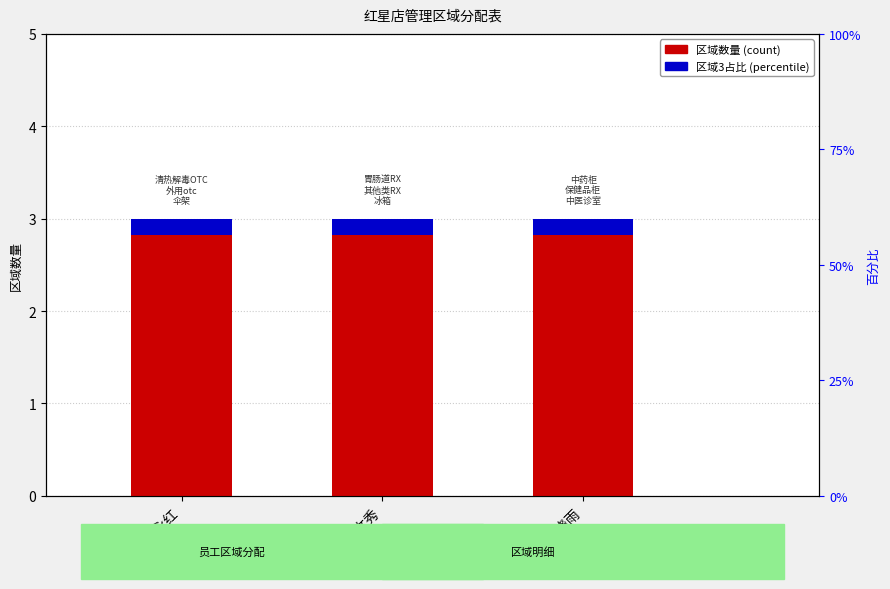

The 区域3占比 series shows 0.2 at 段文秀. True or false?

True